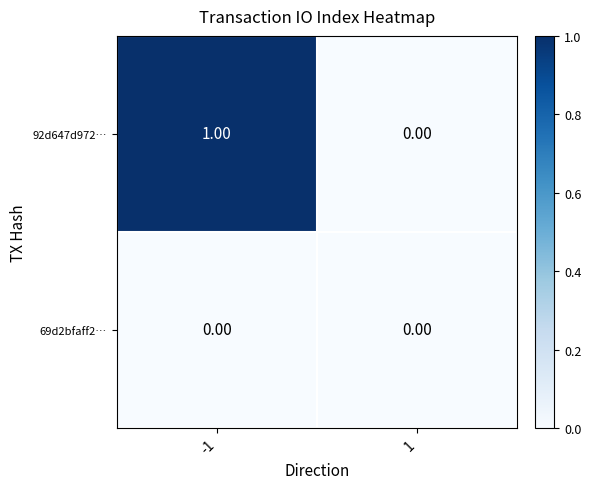

Between -1 and 1, which series saw the biggest shift?

92d647d972…